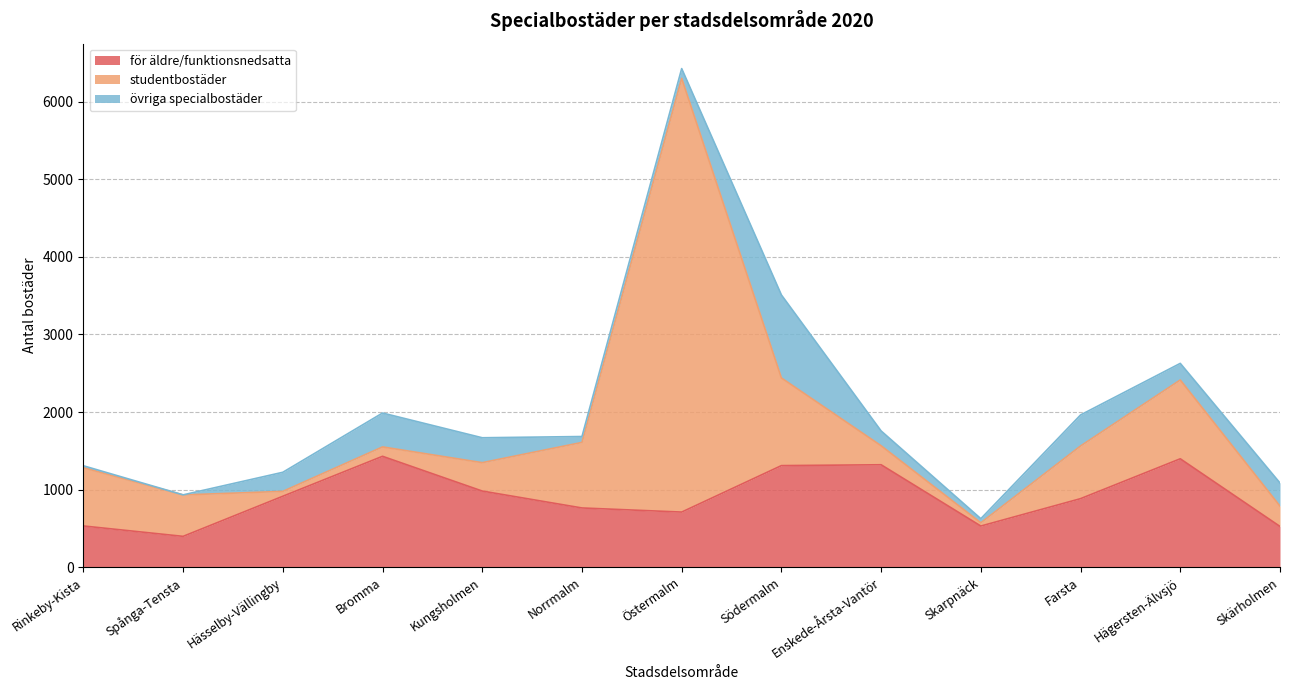

At which label does för äldre/funktionsnedsatta reach its minimum?

Spånga-Tensta